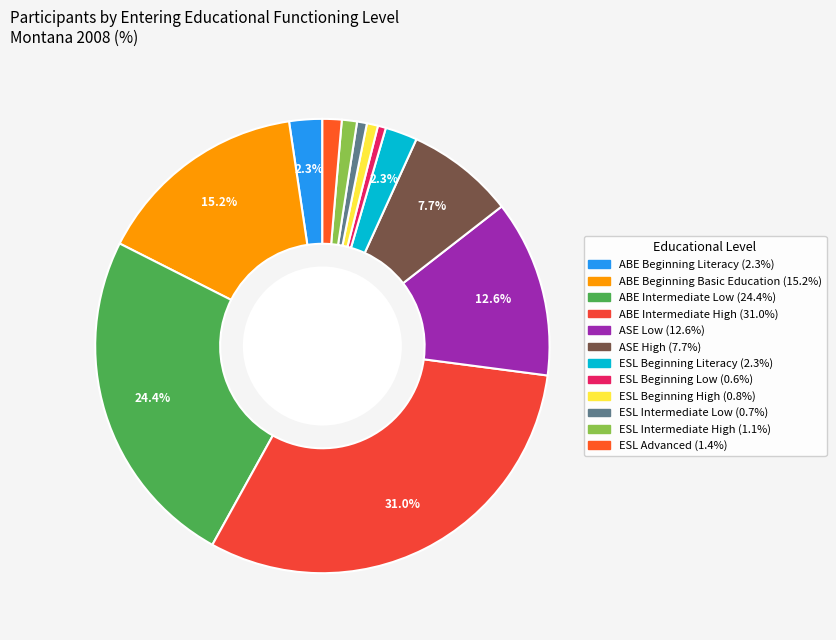

Approximately how many times larger is the value at ASE Low compared to ABE Intermediate Low?

0.5